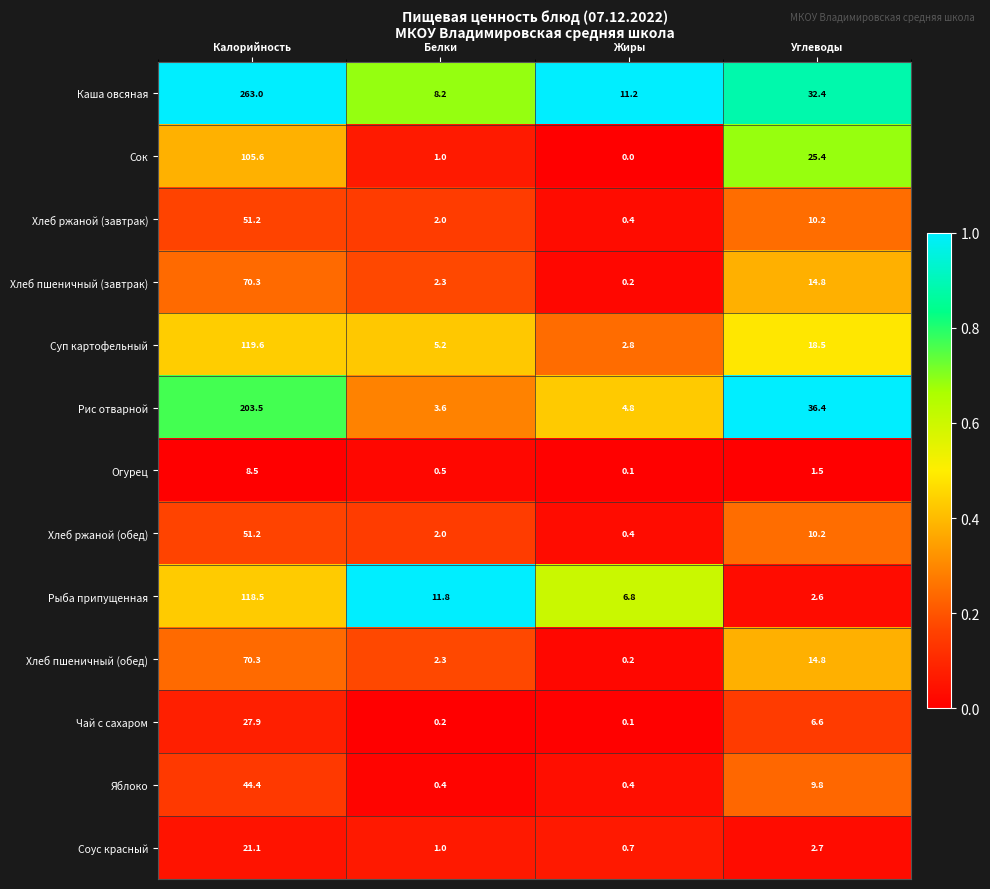

Which series changed the most between Калорийность and Углеводы?

Каша овсяная